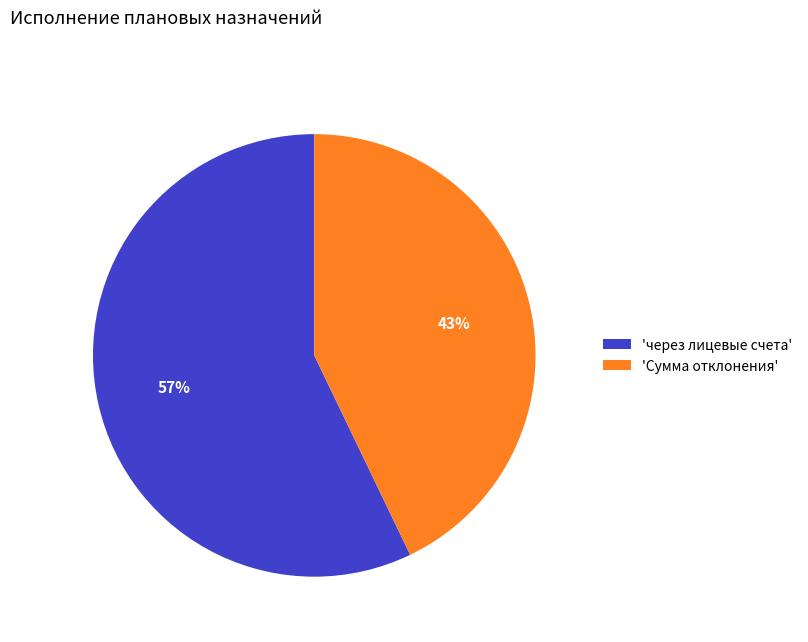

Is the sum of 'через лицевые счета' and 'Сумма отклонения' greater than half?

Yes